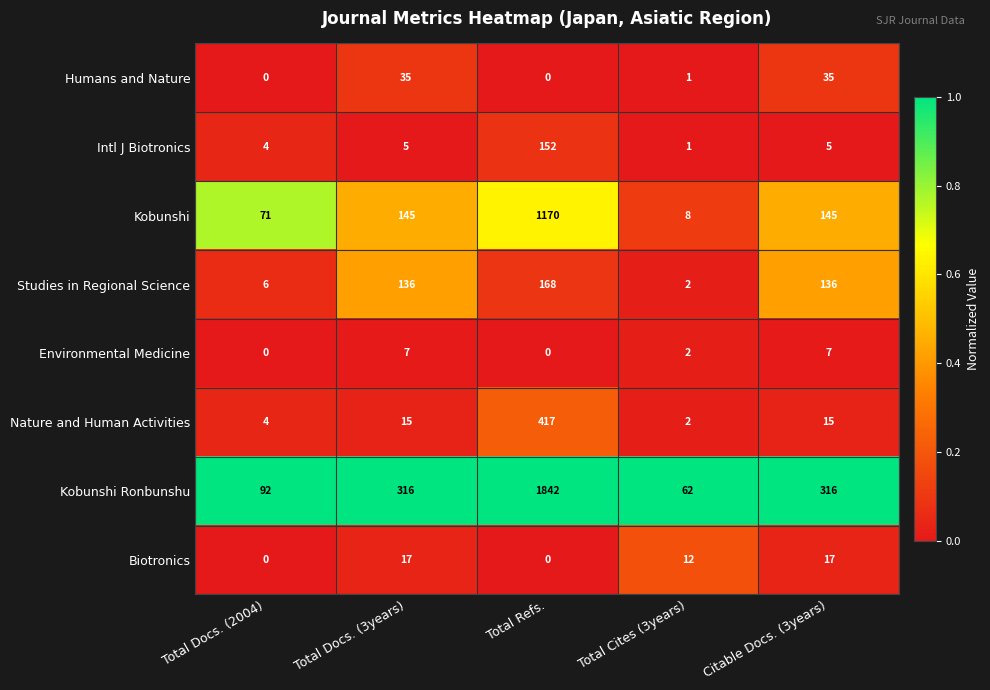

Is it true that Environmental Medicine equals 2 at Total Cites (3years)?

True